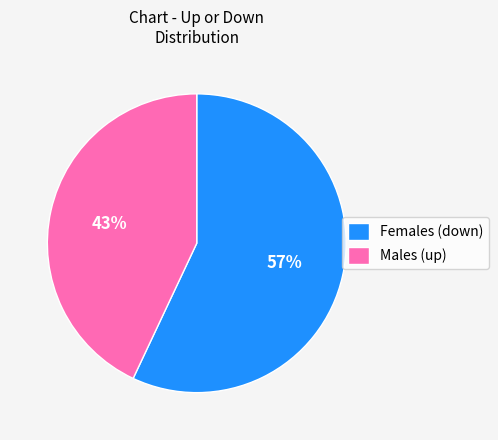

Is the sum of Males (up) and Females (down) greater than half?

Yes